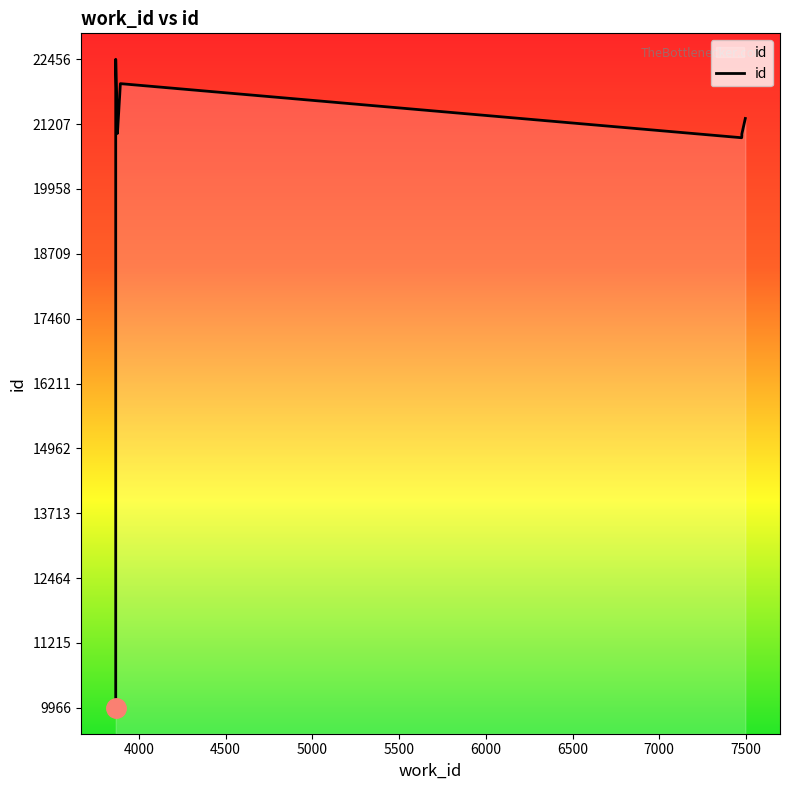

The chart shows a value of 20984 at 7476. True or false?

True